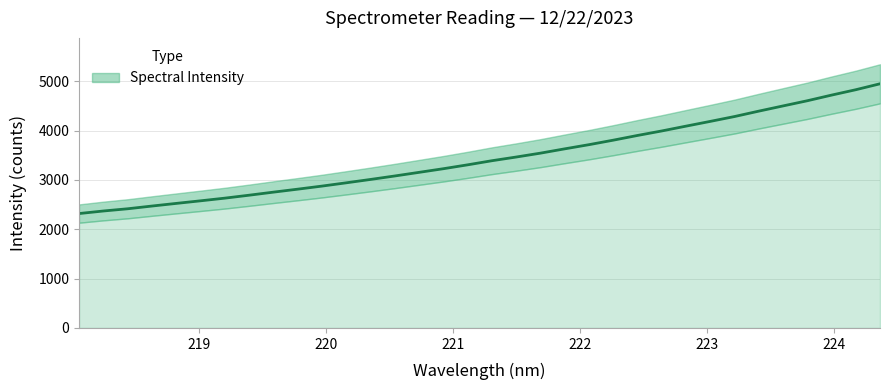

What is the value of the 8th point from the left?

2690.1